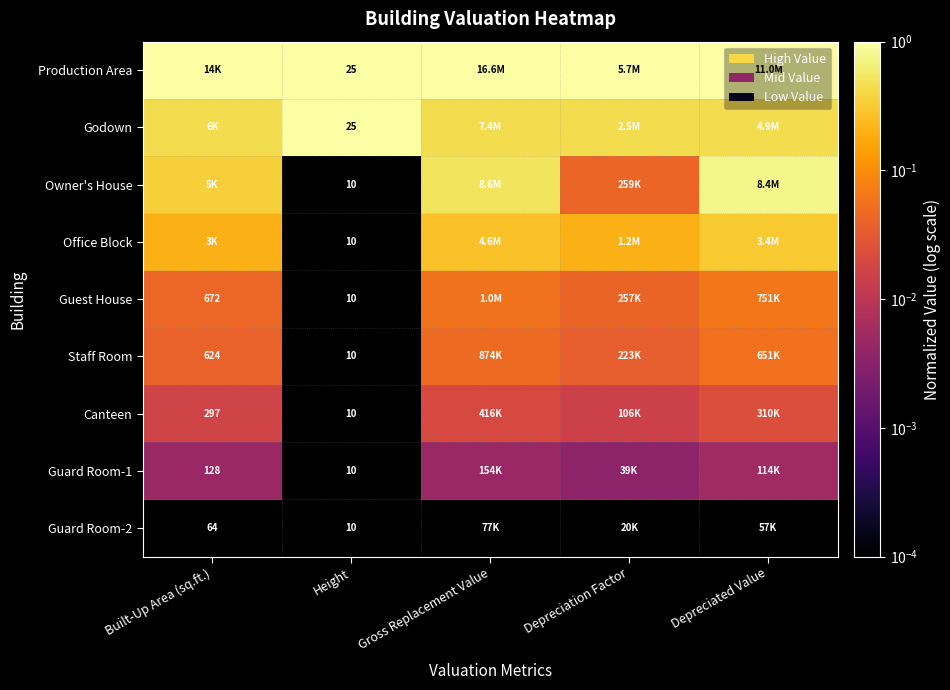

True or false: Guest House has a value of 0.0 at Depreciated Value.

False